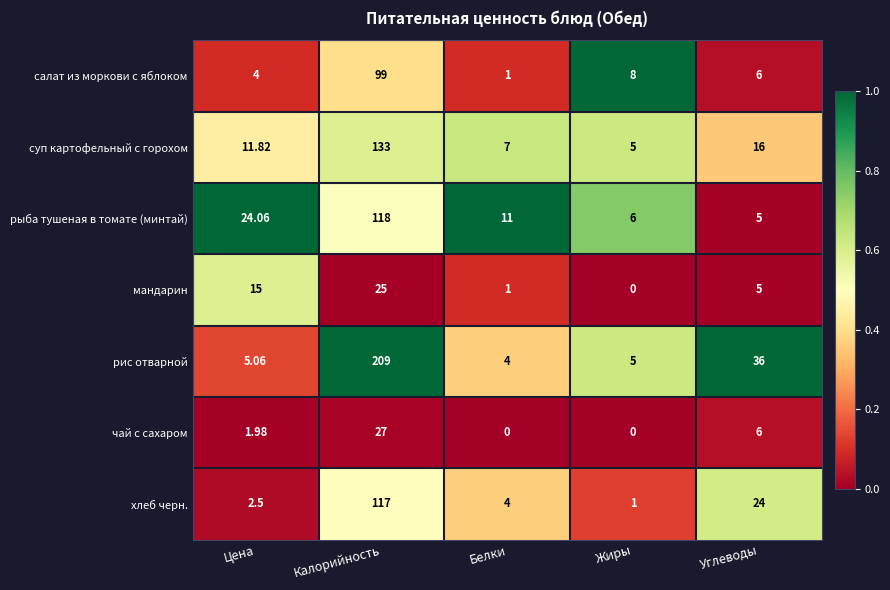

Which series has the largest range (max minus min)?

рис отварной